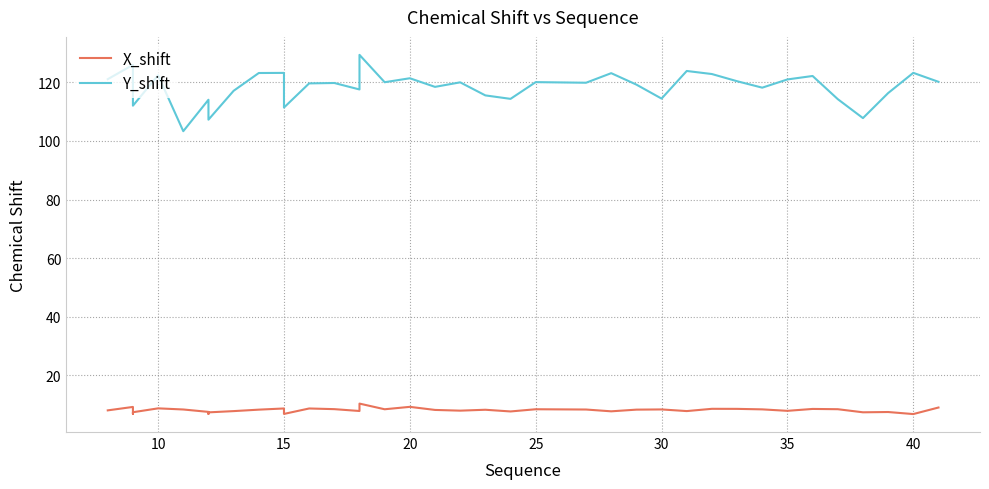

True or false: Y_shift has more than 1 interior local peaks.

True